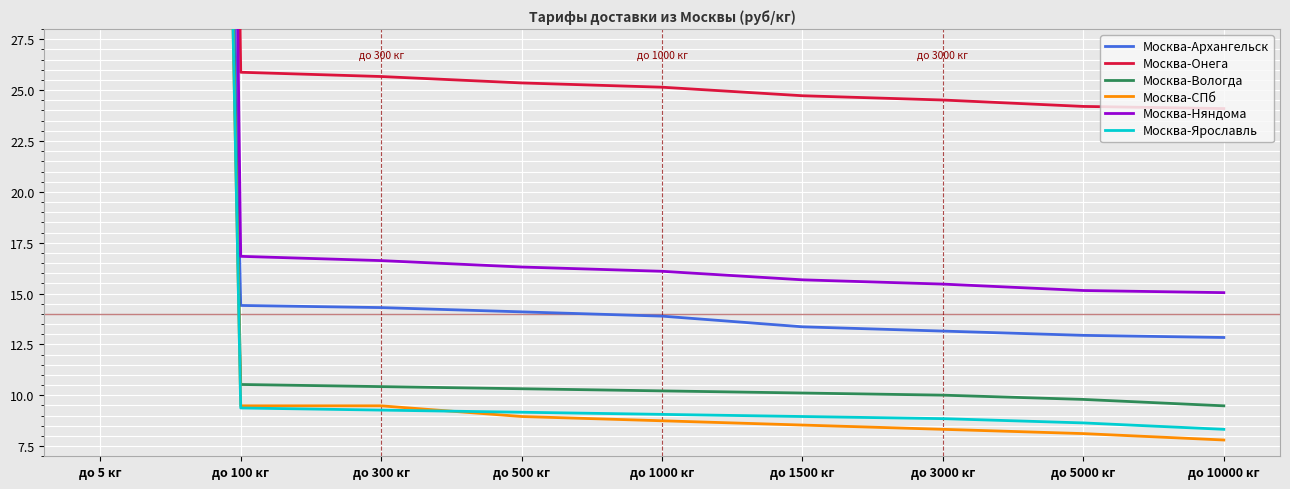

Which has a higher value, до 5000 кг or до 1500 кг?

до 1500 кг